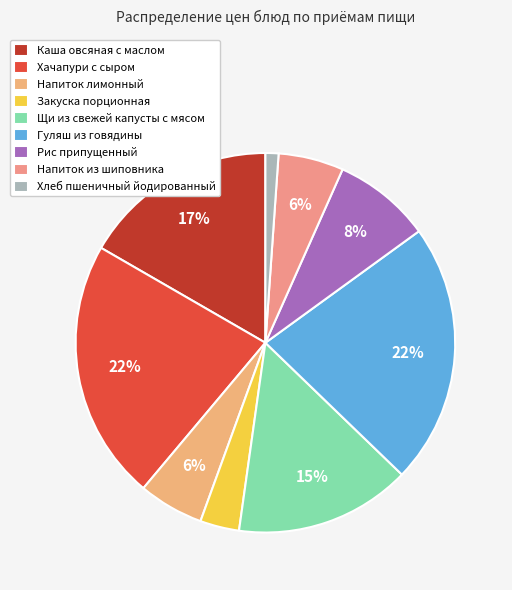

To the nearest percent, what is the combined percentage of Хлеб пшеничный йодированный and Каша овсяная с маслом?

18%